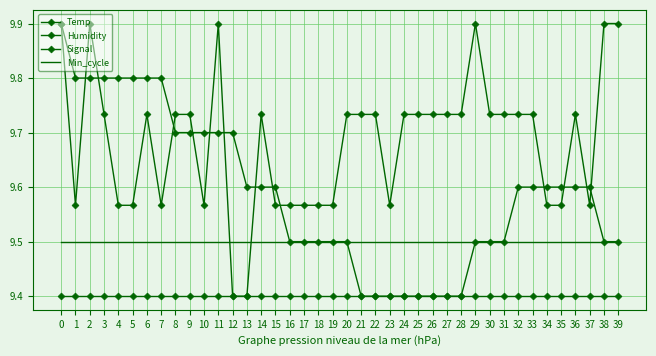

True or false: Humidity has more than 1 points higher than both neighbors.

False